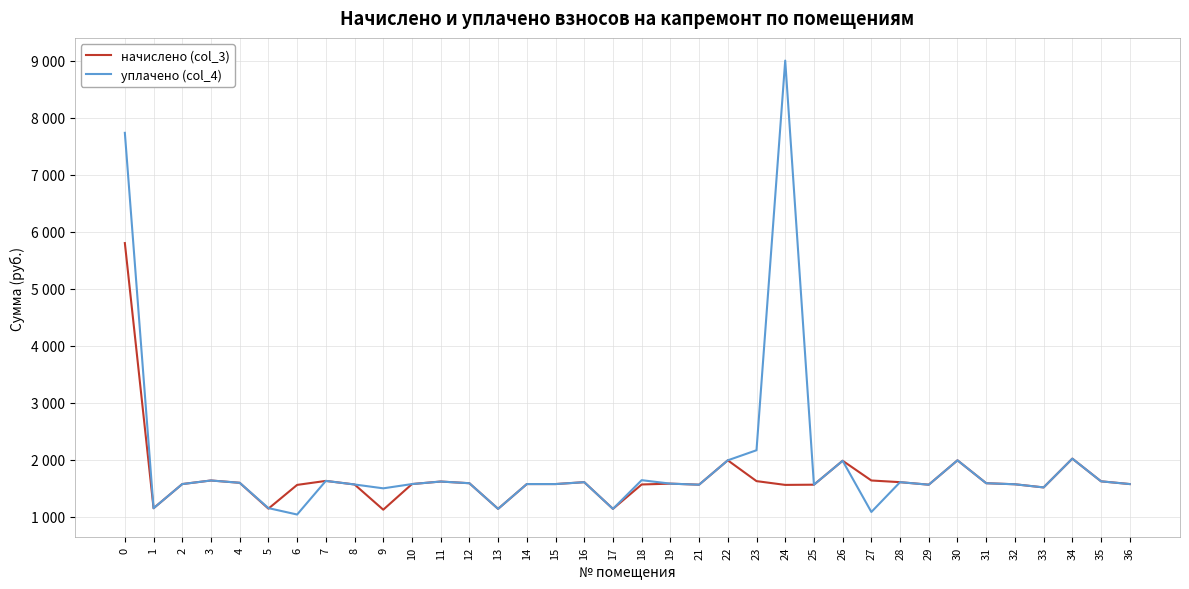

At 22, list the series in order from largest to smallest.

начислено (col_3), уплачено (col_4)